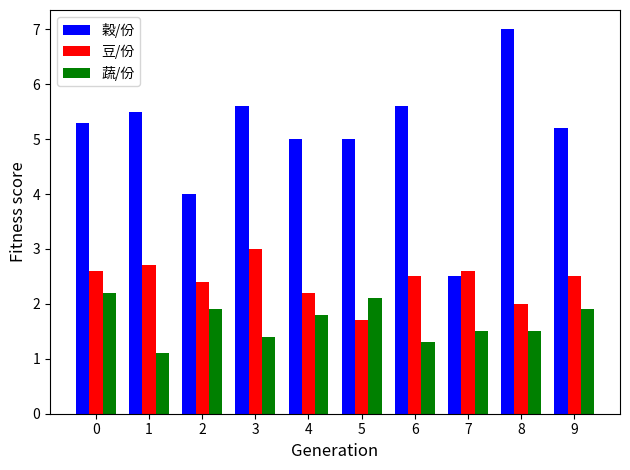

What is the maximum value shown in the chart?

7.0